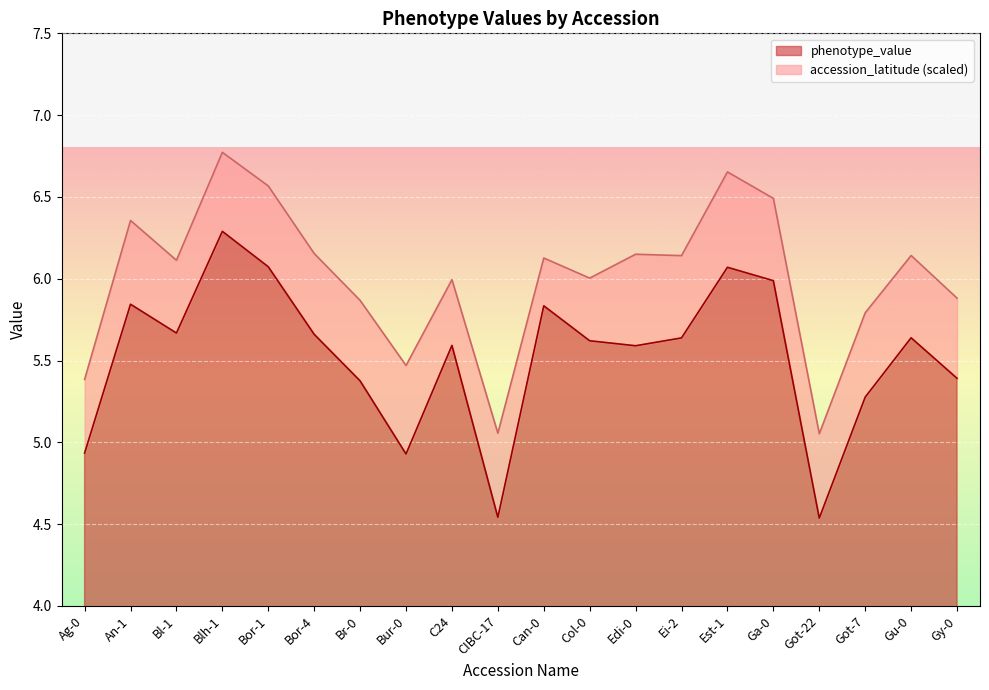

Where is the first local maximum?

An-1